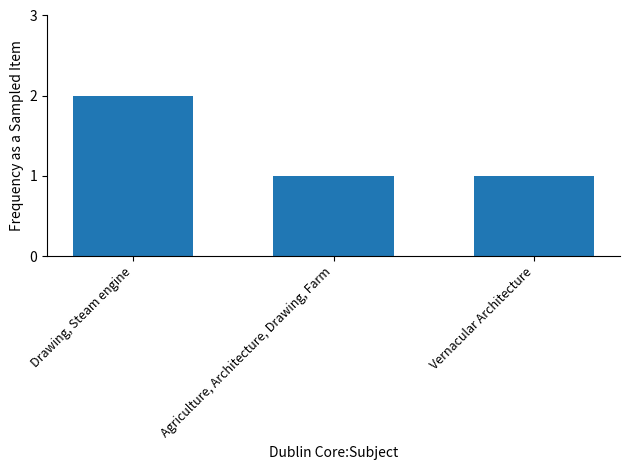

The chart shows a value of 0 at Agriculture, Architecture, Drawing, Farm. True or false?

False